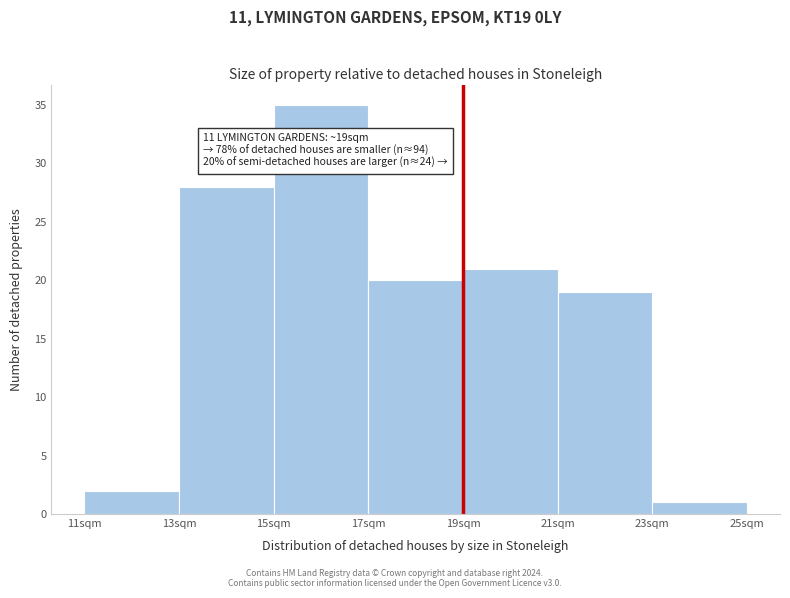

Over which range of the x-axis is the bar tallest?

15 to 17